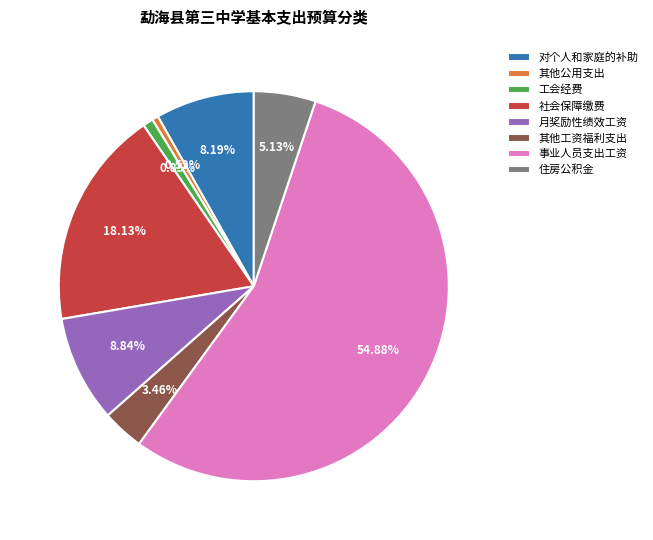

Which slice is the largest?

事业人员支出工资